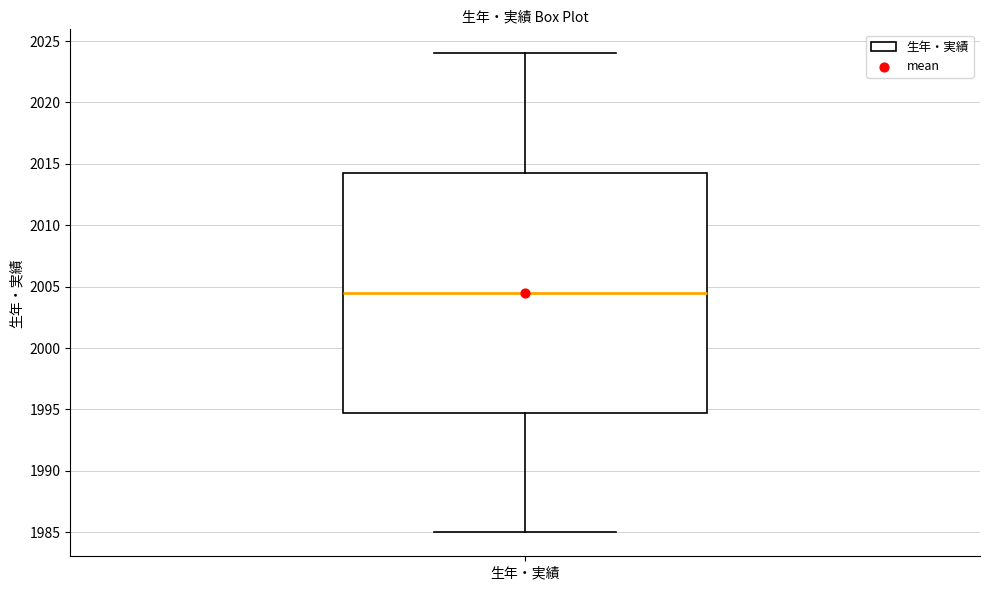

Where does the upper whisker of the box for 生年・実績 end on the y-axis? The values are not printed on the chart, so give them approximately, as read against the axis.

2024.0